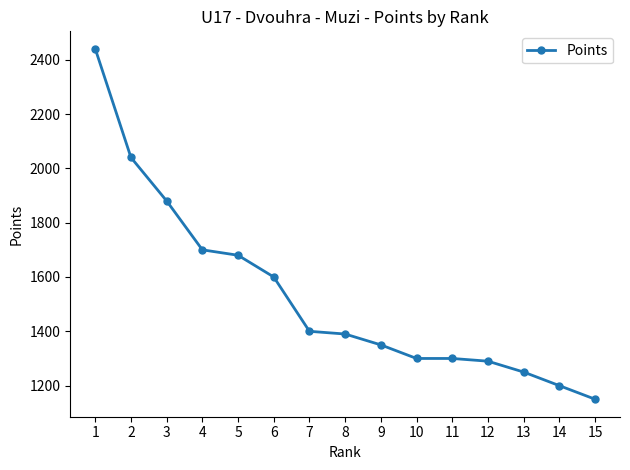

What is the average value?

1531